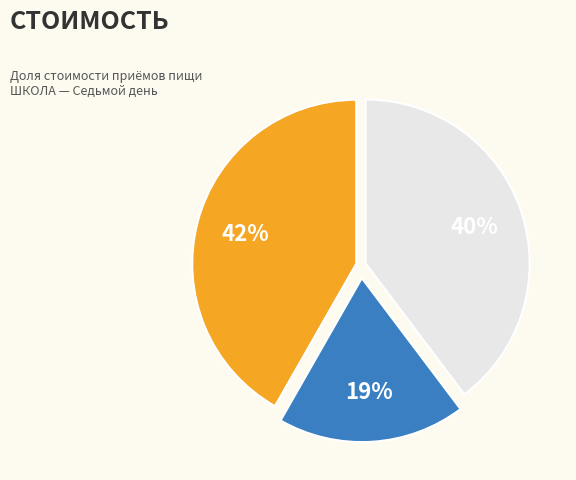

To the nearest percent, what is the average slice percentage?

33%